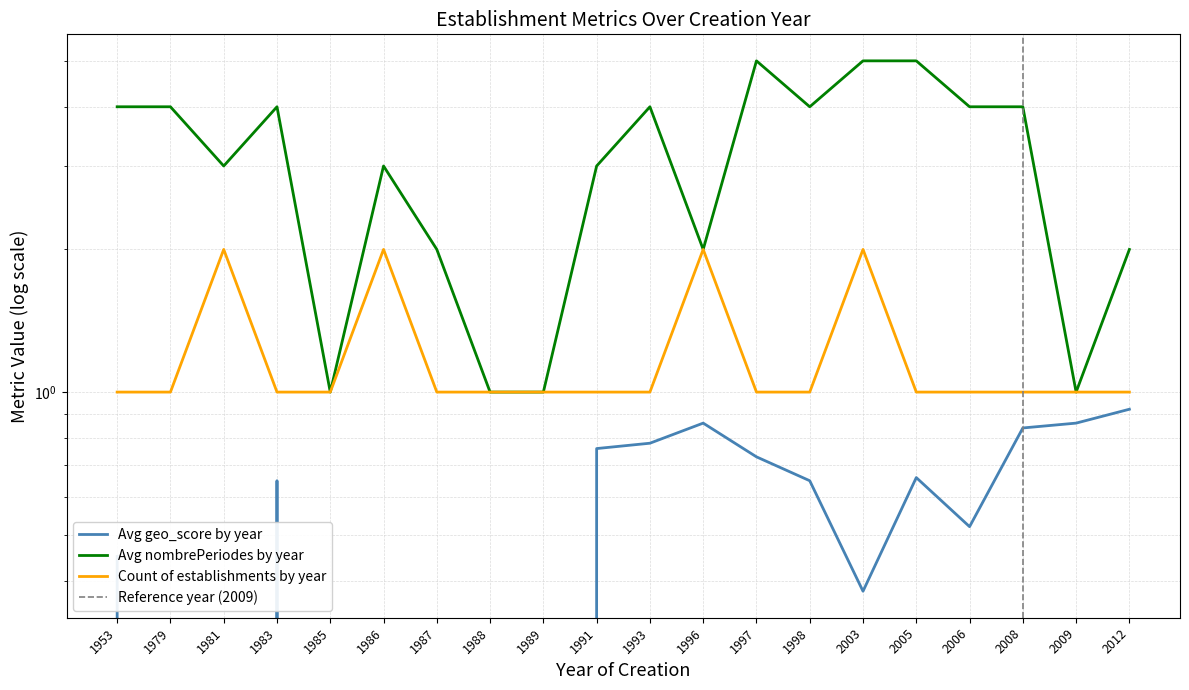

Does the chart have visible grid lines?

Yes